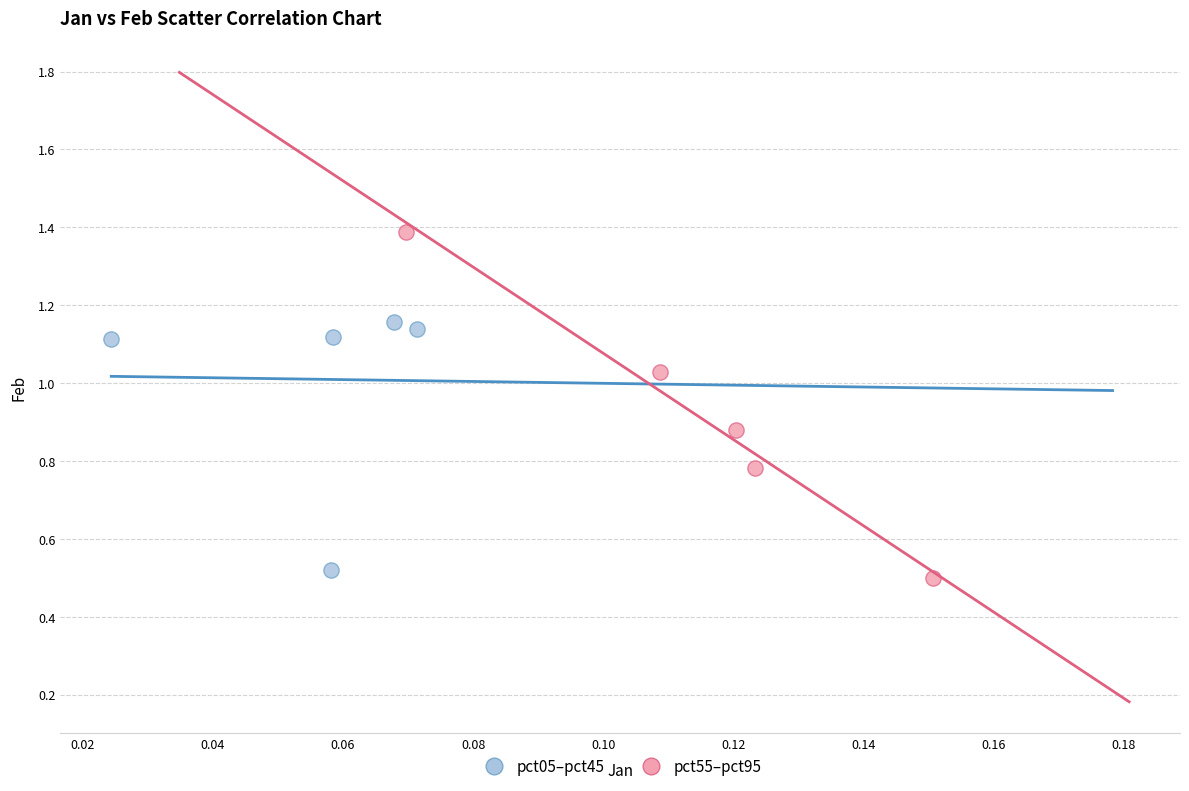

Which series has the widest spread of Y values?

pct55–pct95